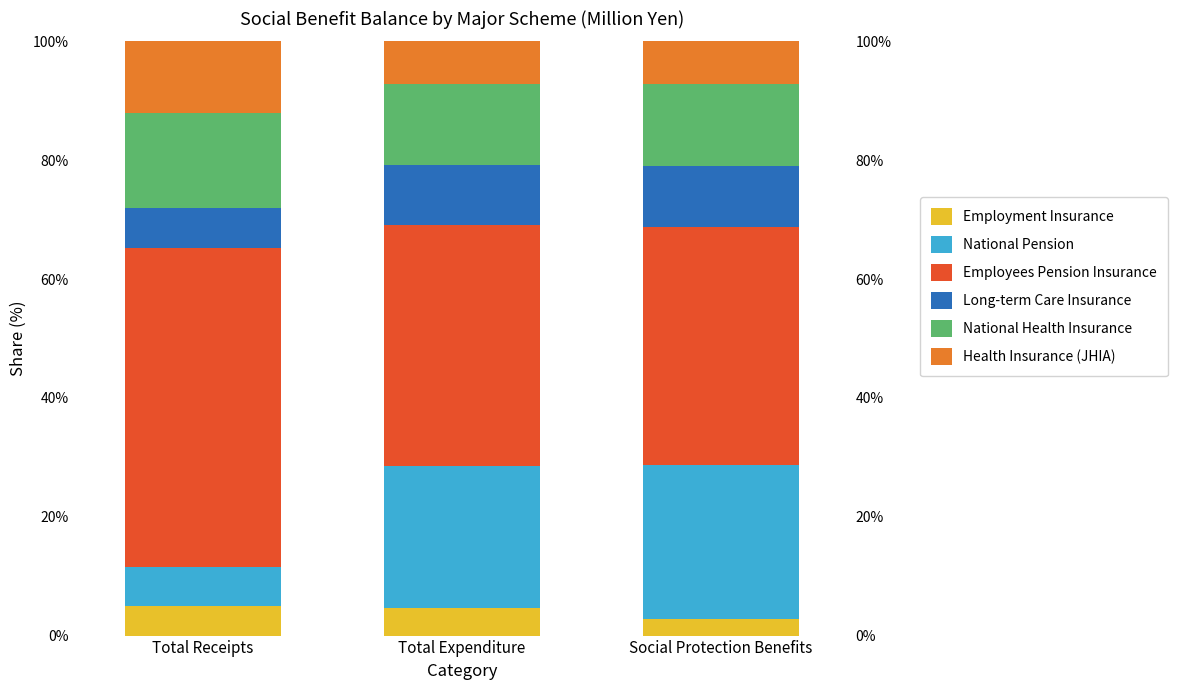

What is the sum of all National Health Insurance values?

43.1